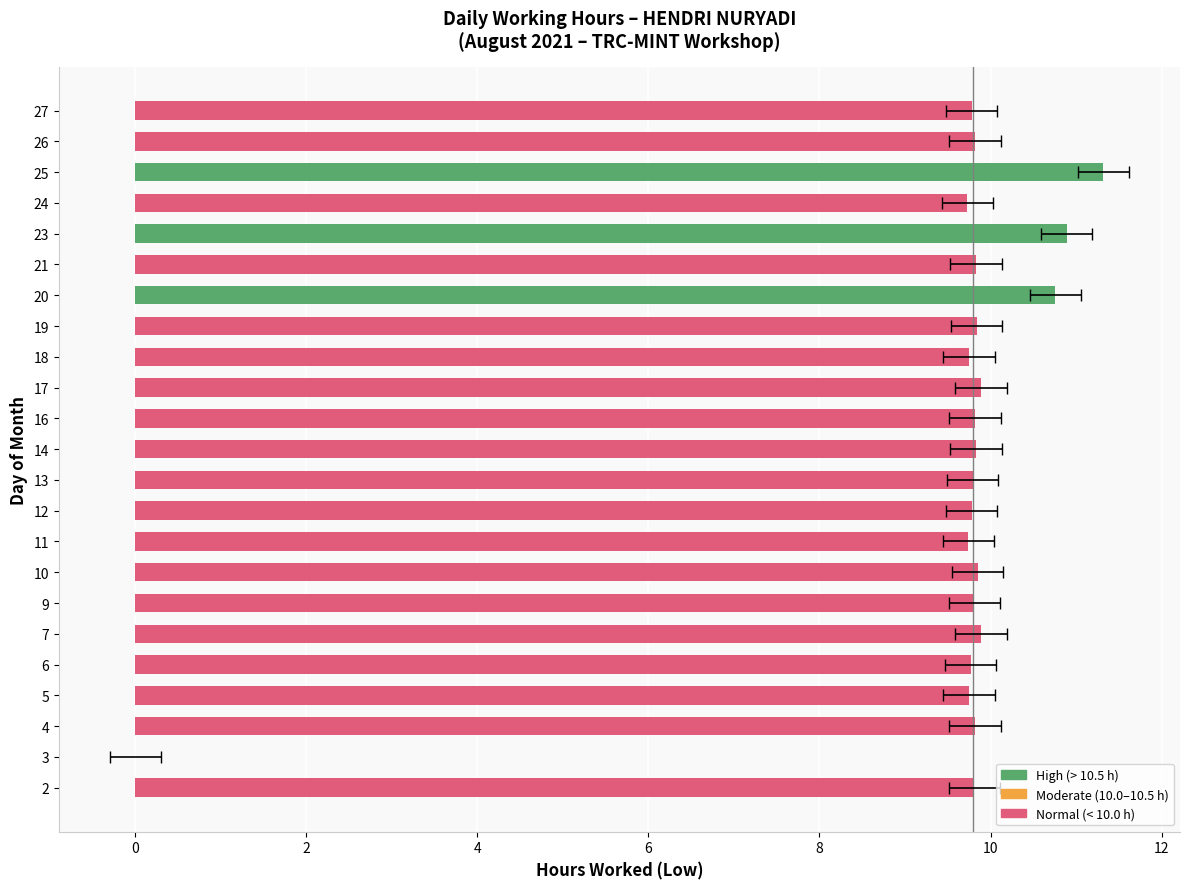

Is it true that the value at 0 is 4.1?

False